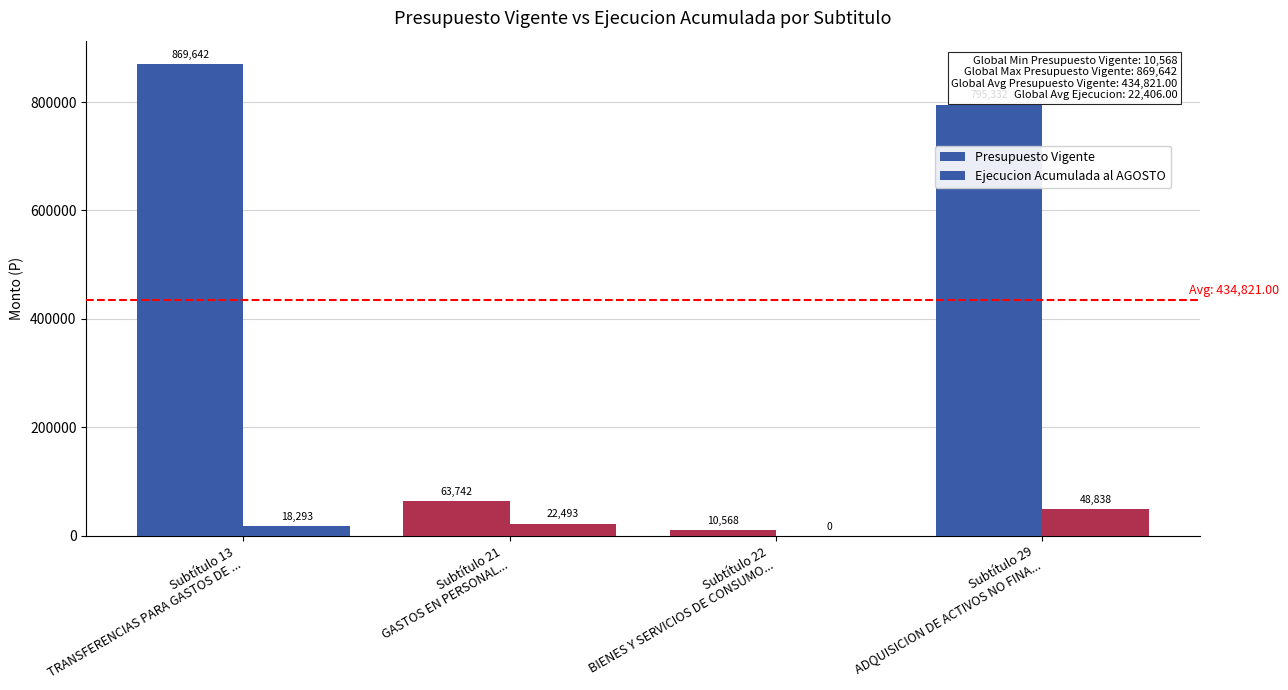

Where is Ejecucion Acumulada al AGOSTO nearest to the value 24419?

Subtítulo 21
GASTOS EN PERSONAL...